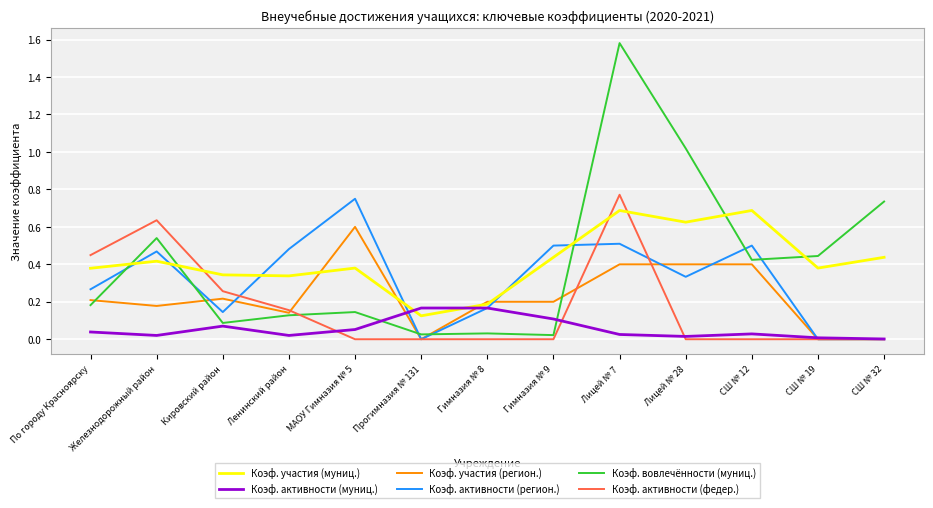

The value of Коэф. активности (федер.) at Прогимназия № 131 is -0.3. True or false?

False